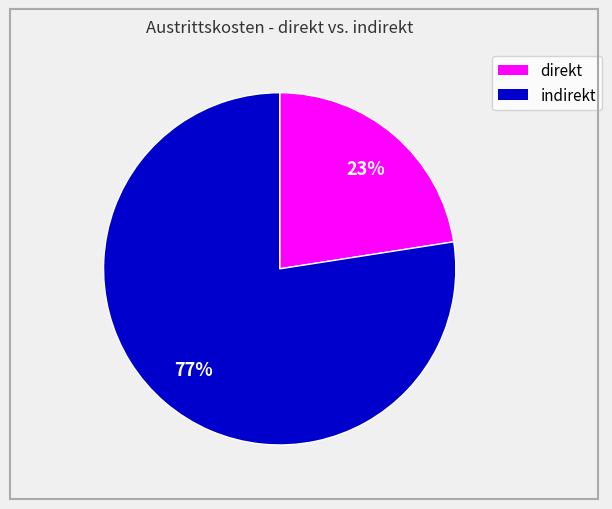

Is there a majority slice in this chart?

Yes